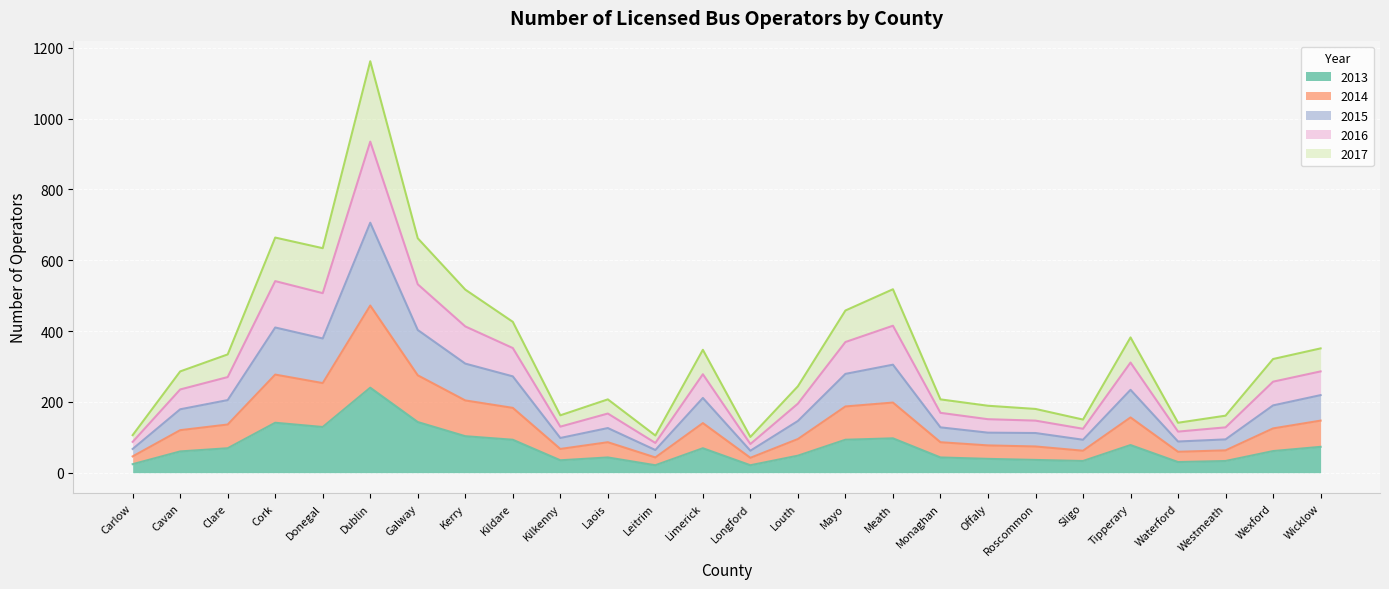

At how many categories does at least one series exceed 358?

9